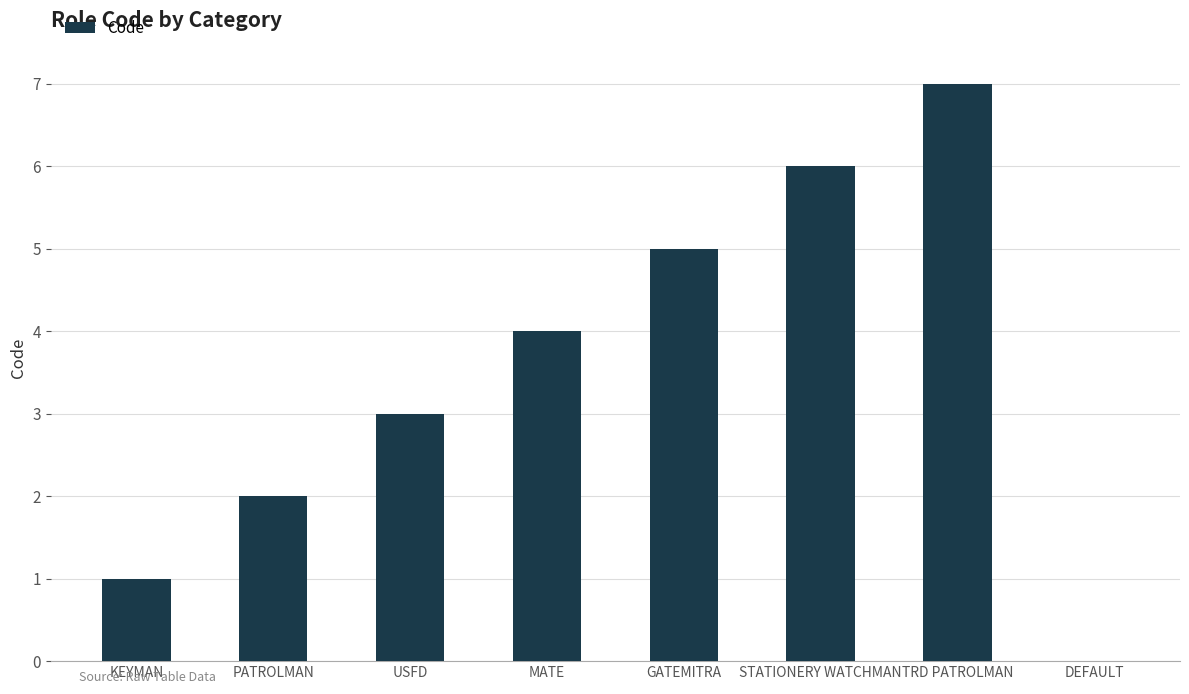

What is the maximum value shown in the chart?

7